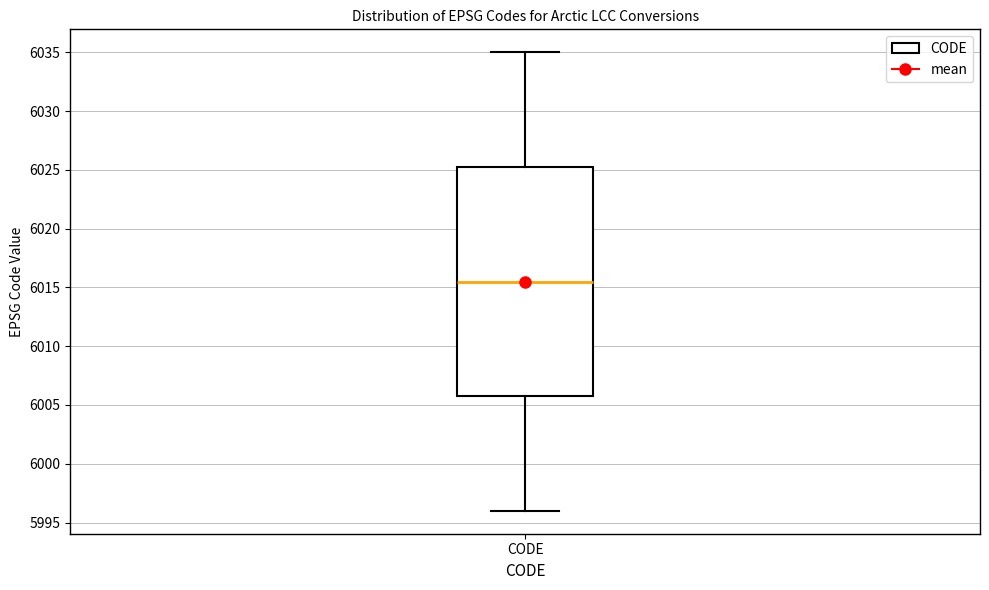

Where is the lower edge of the box for CODE on the y-axis? The values are not printed on the chart, so give them approximately, as read against the axis.

6006.0